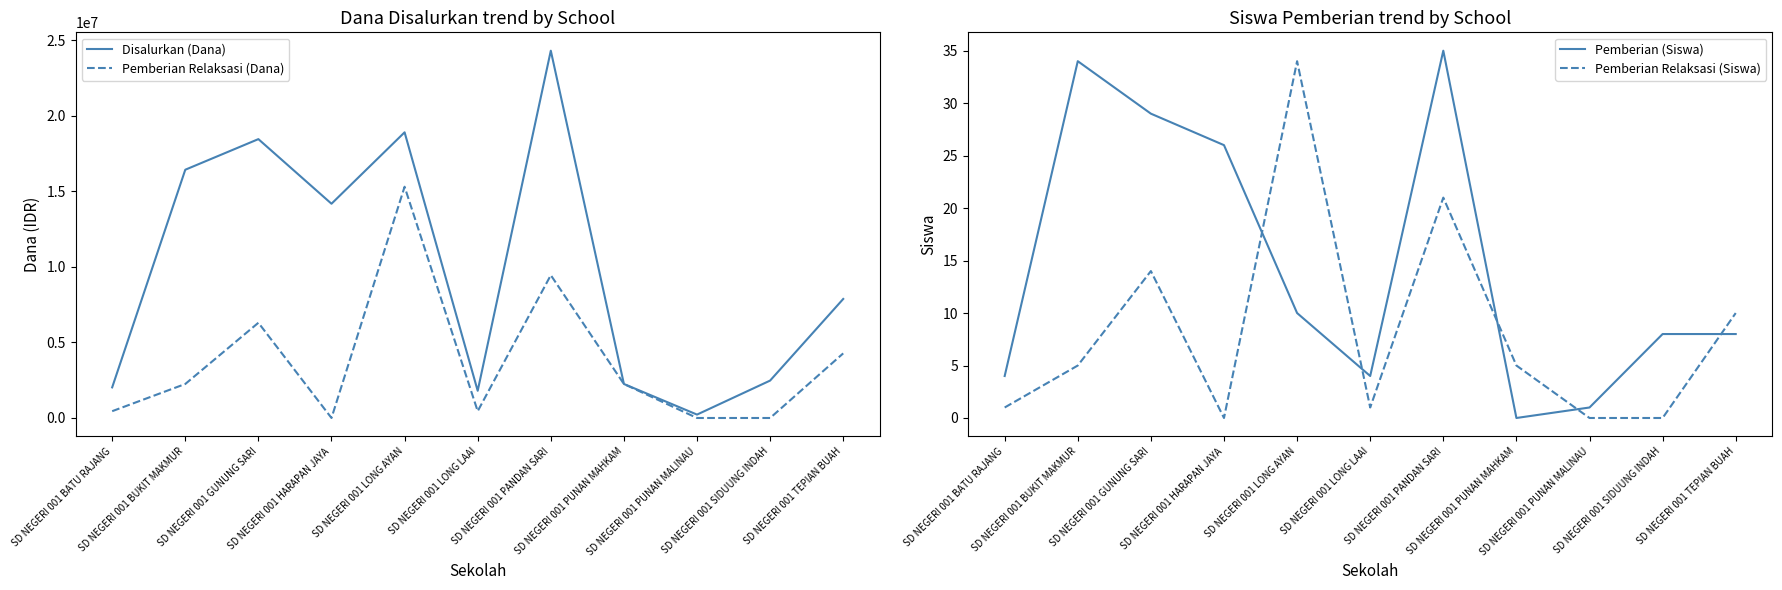

Which series has the largest total across all categories?

Disalurkan (Dana)